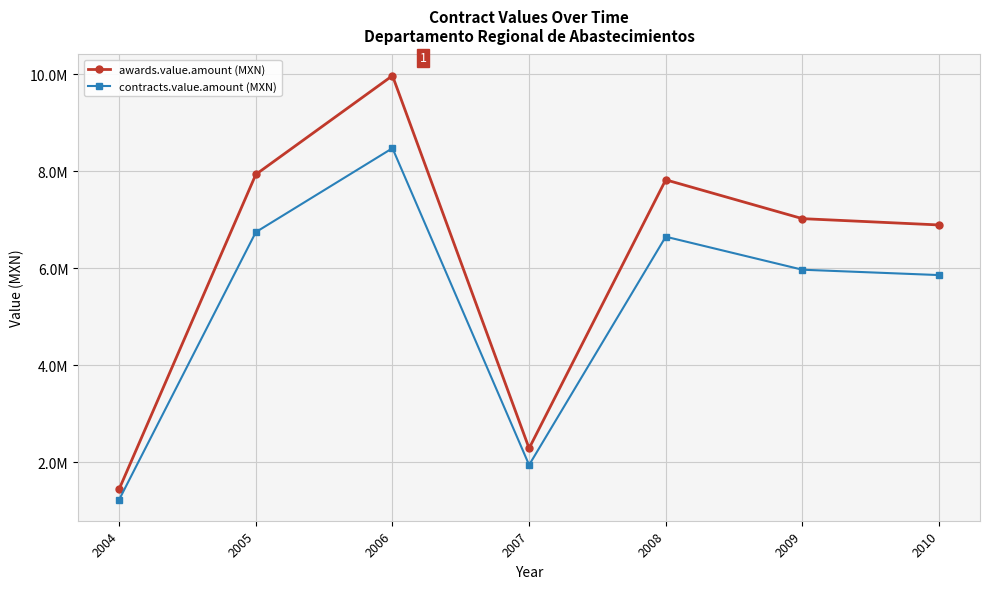

True or false: contracts.value.amount (MXN) has more than 2 interior local peaks.

False